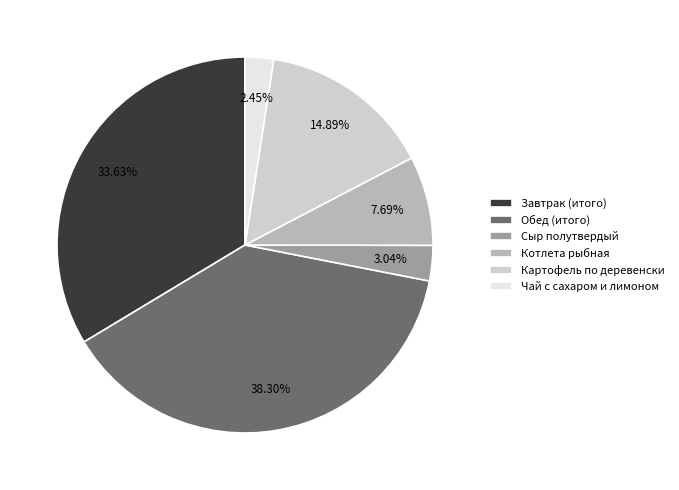

Which has a higher value, Картофель по деревенски or Сыр полутвердый?

Картофель по деревенски